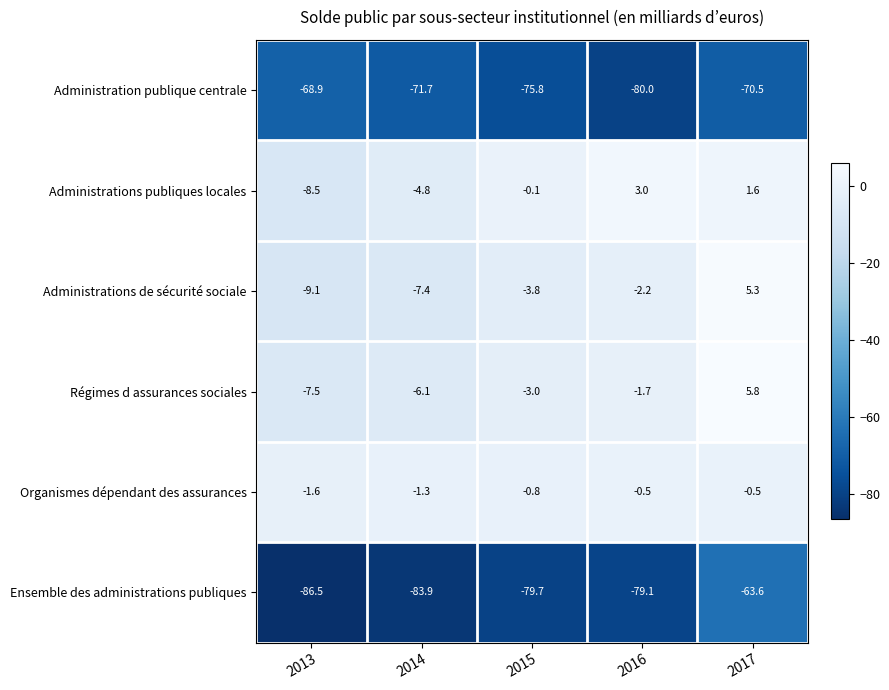

Between 2013 and 2016, which series saw the biggest shift?

Administrations publiques locales